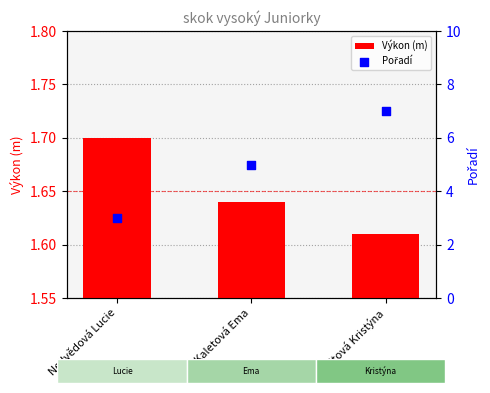

At how many categories does at least one series exceed 5?

1